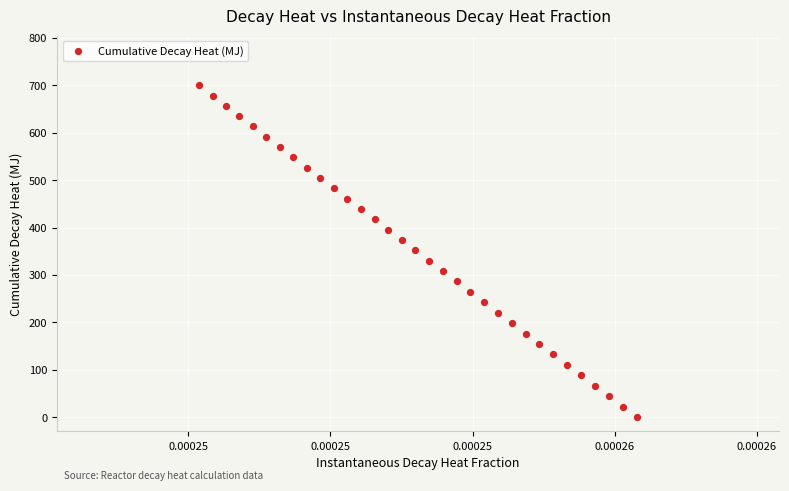

What is the range of Y values (max minus min)?

700.1